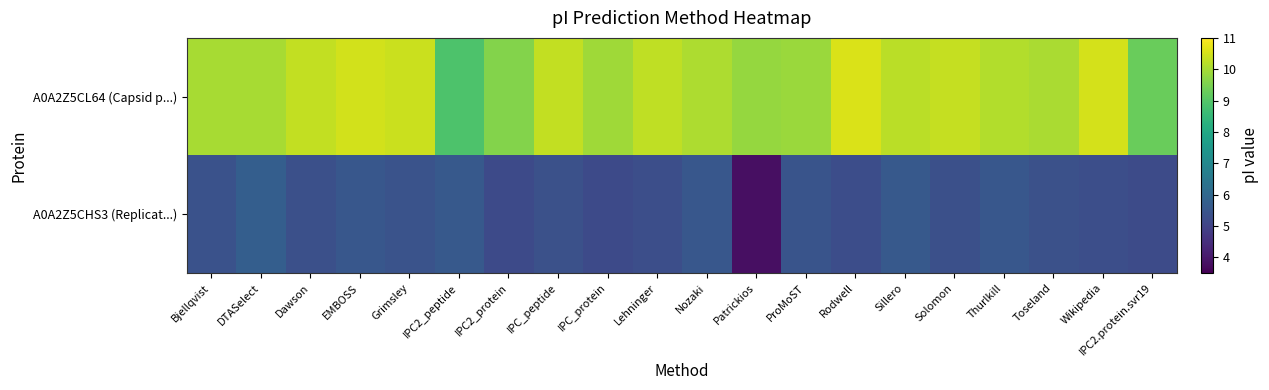

At how many categories does at least one series exceed 5?

20